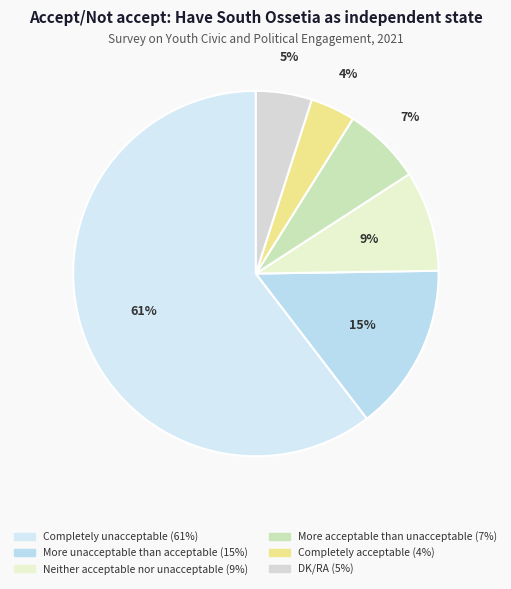

Which category has the biggest portion of the pie?

Completely unacceptable